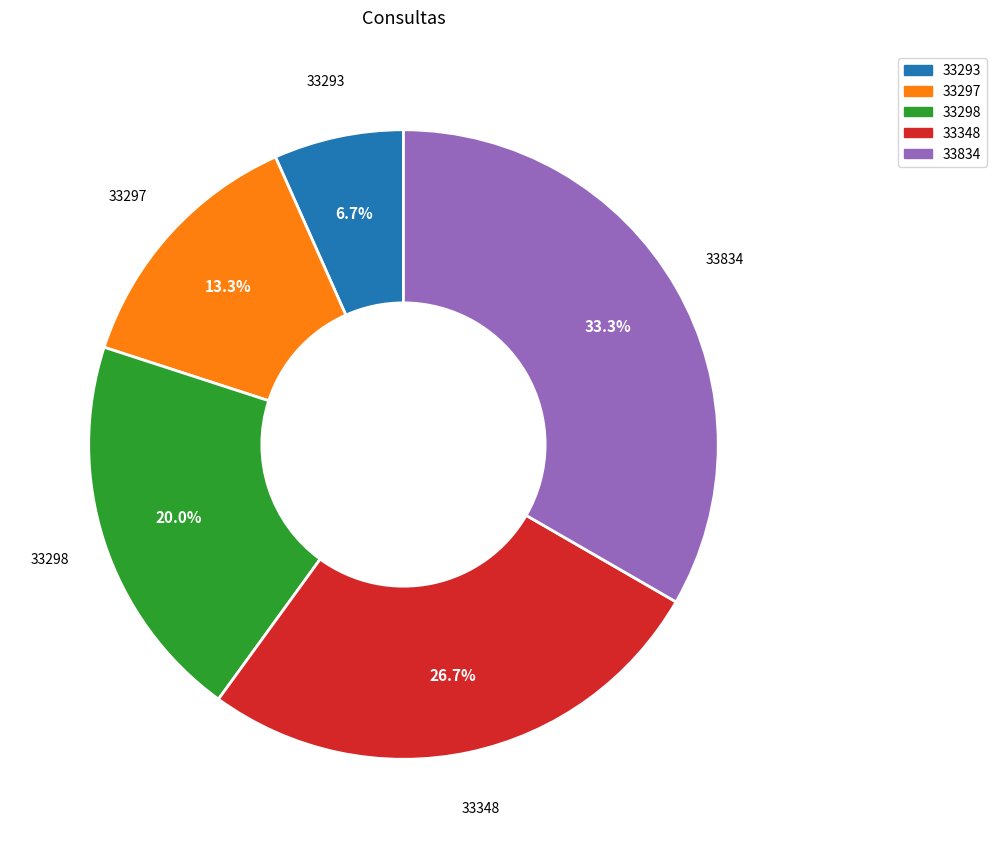

What is the smallest slice in the pie chart?

33293